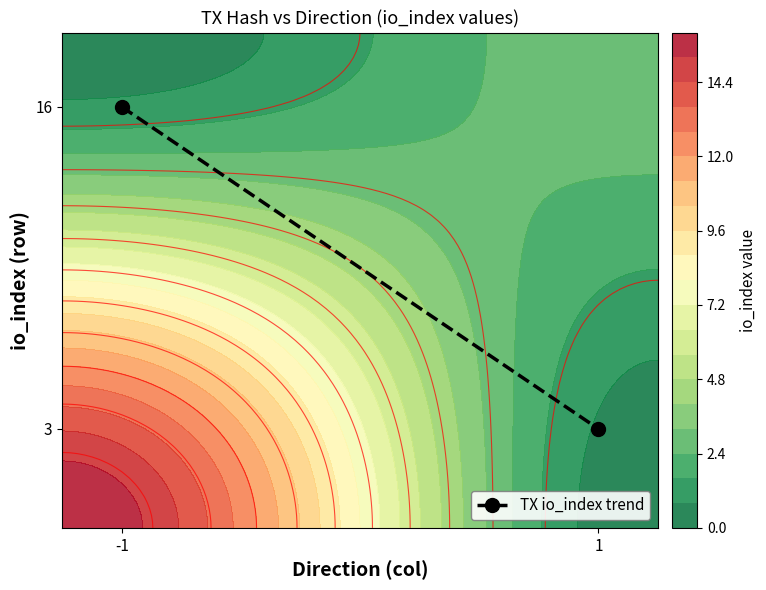

At which category does the chart reach its minimum across all series?

1